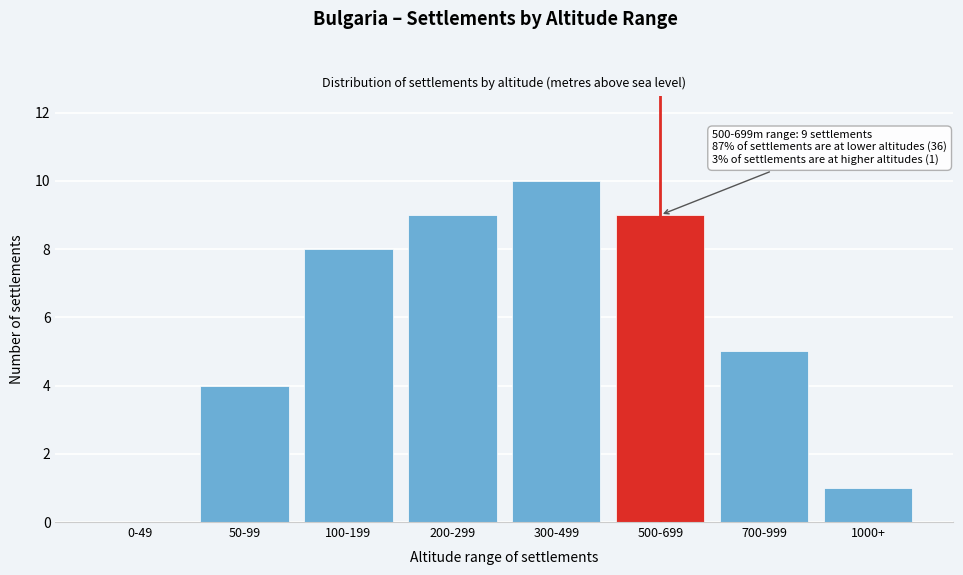

Reading right to left, extract all data points from this chart.

1000+=1	700-999=5	500-699=9	300-499=10	200-299=9	100-199=8	50-99=4	0-49=0